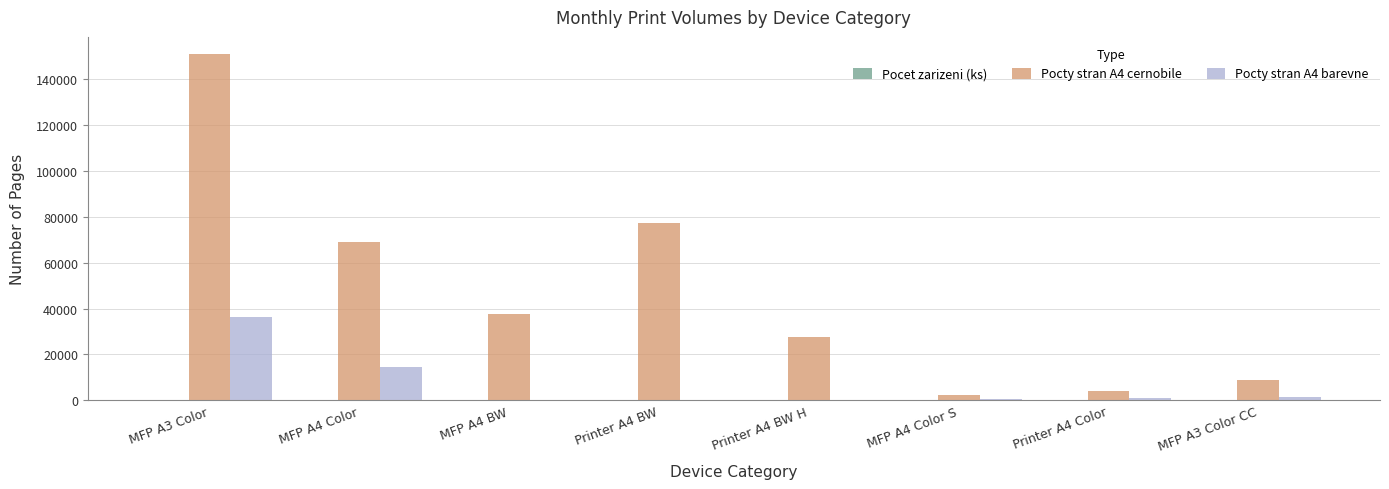

The value of Pocty stran A4 barevne at Printer A4 BW H is 24257. True or false?

False